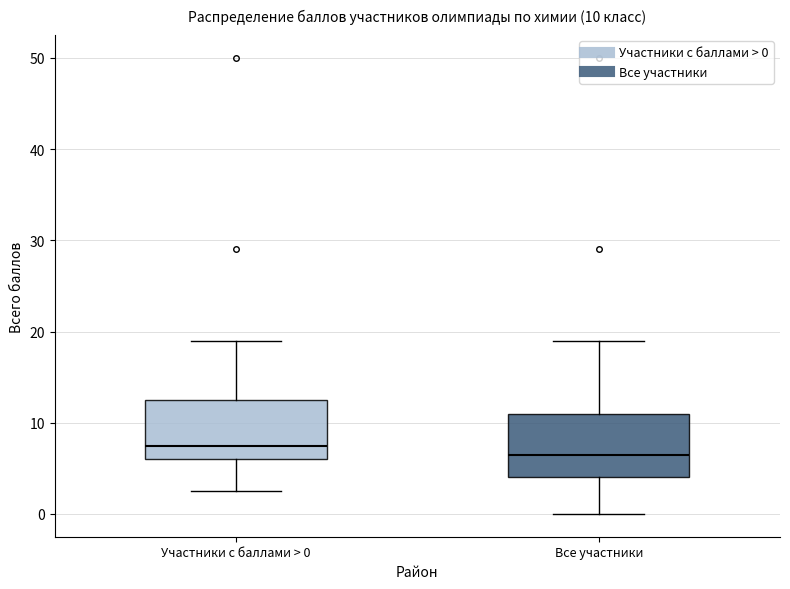

Which box has the highest median line?

Участники с баллами > 0